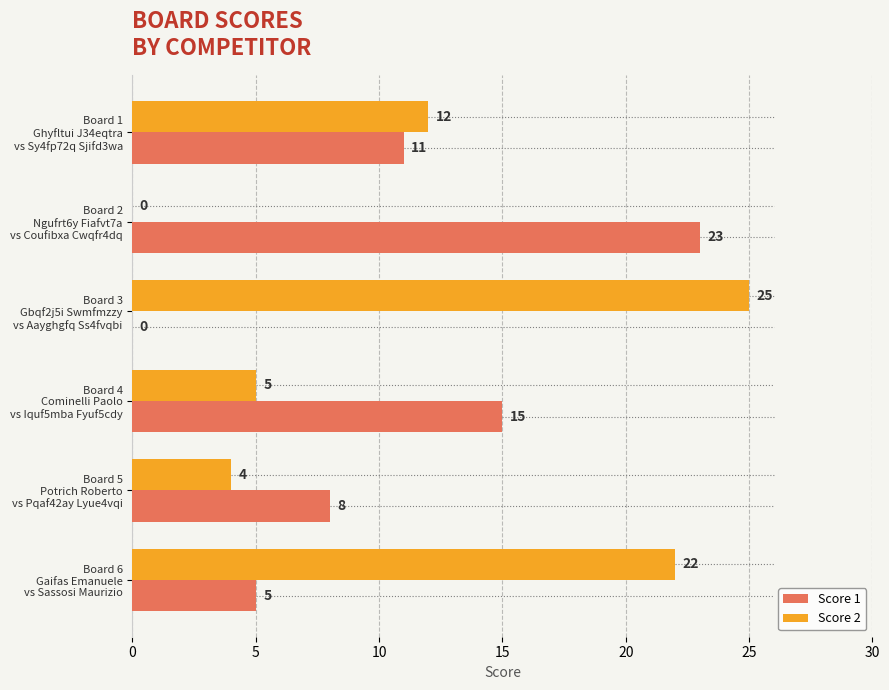

What is the sum of all Score 2 values?

68